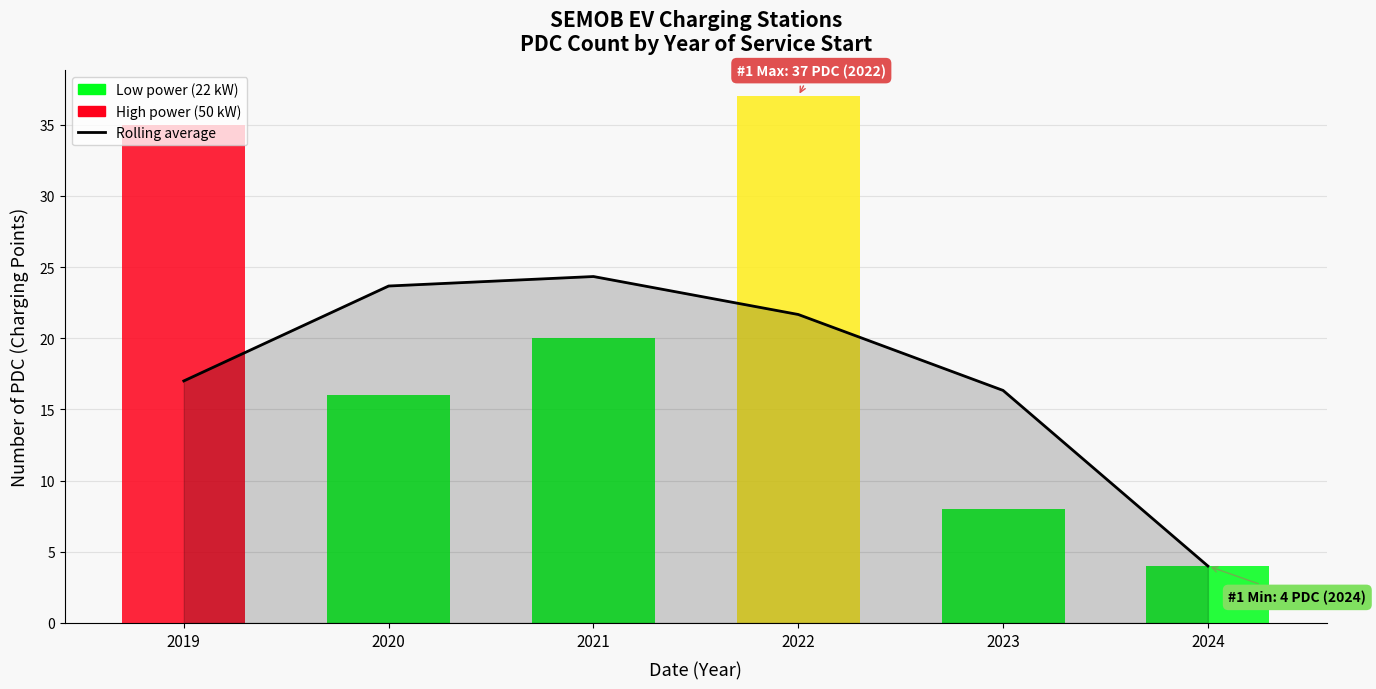

How many data points does each series have?

6